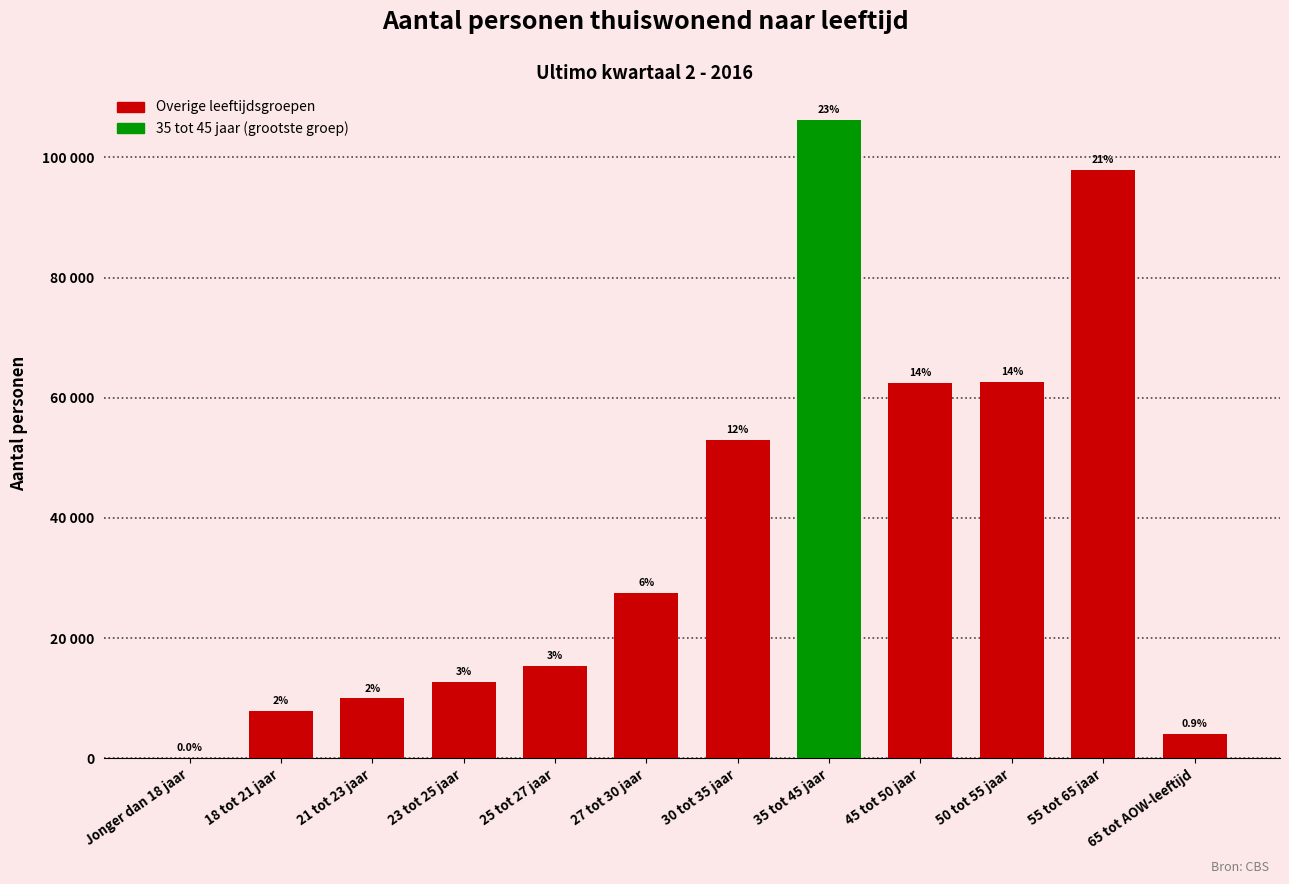

Between 30 tot 35 jaar and 55 tot 65 jaar, which is larger?

55 tot 65 jaar